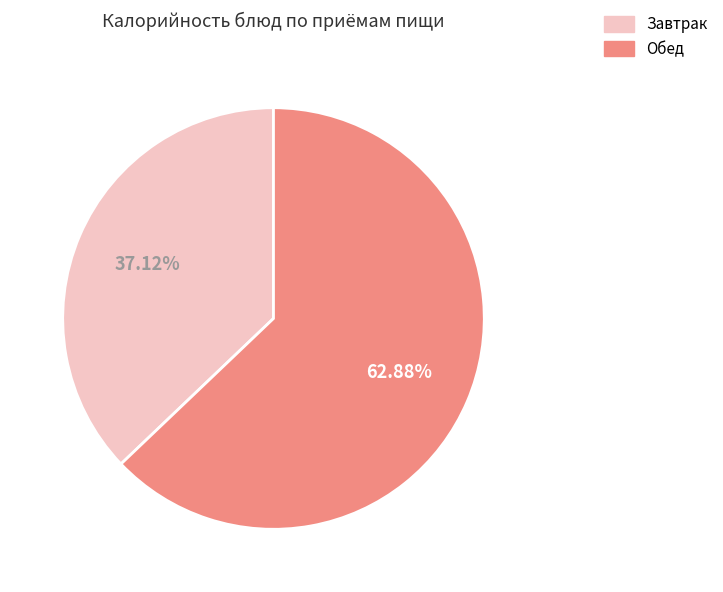

Is there any slice that represents more than half of the pie?

Yes